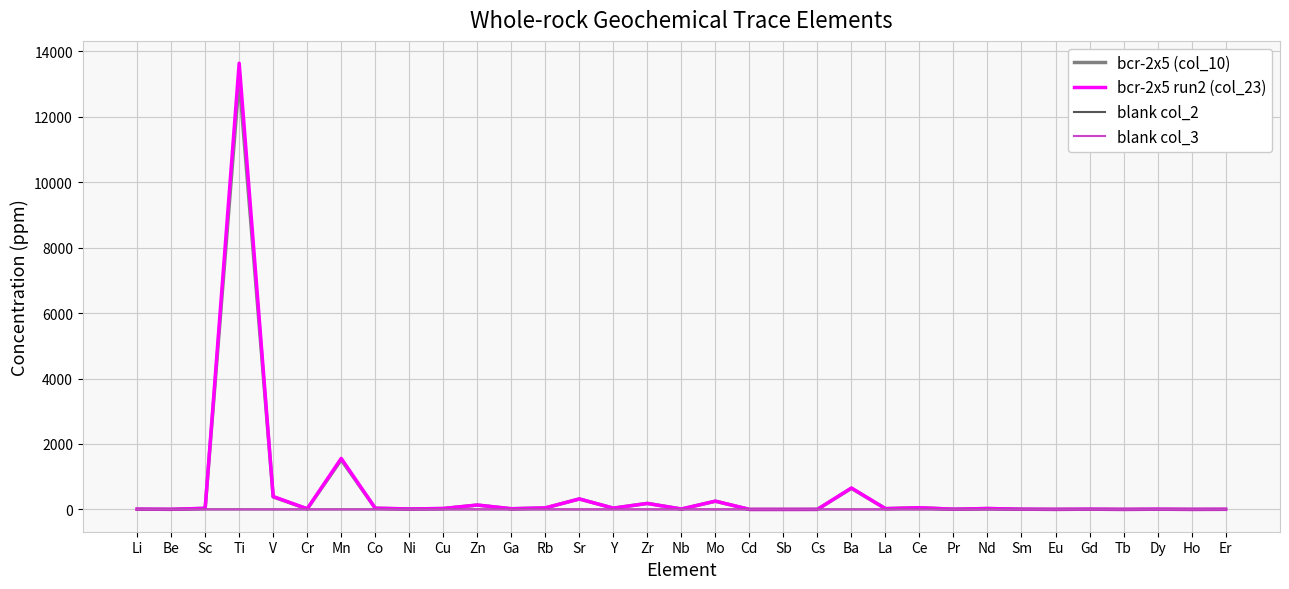

In bcr-2x5 (col_10), how many points are lower than both neighbors (excluding endpoints)?

12